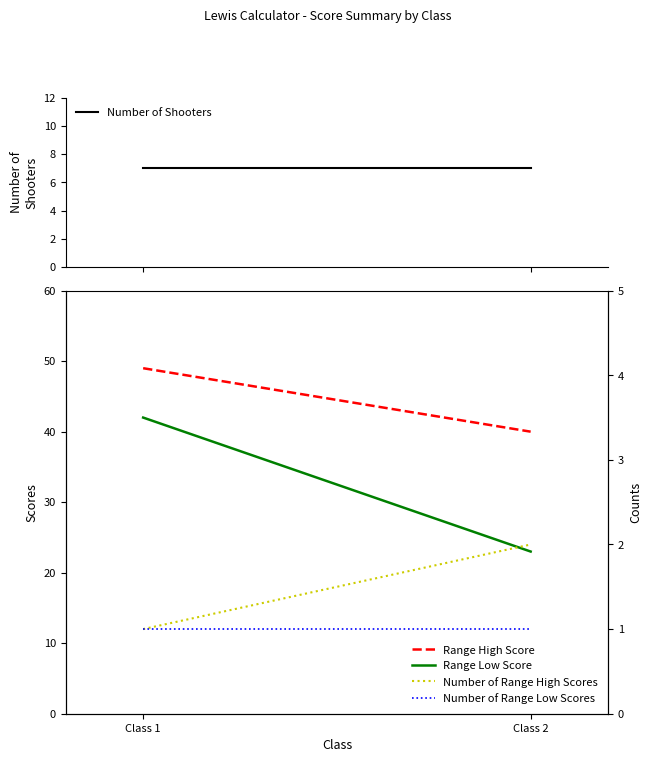

What is the spread (max minus min) of values at Class 2?

39